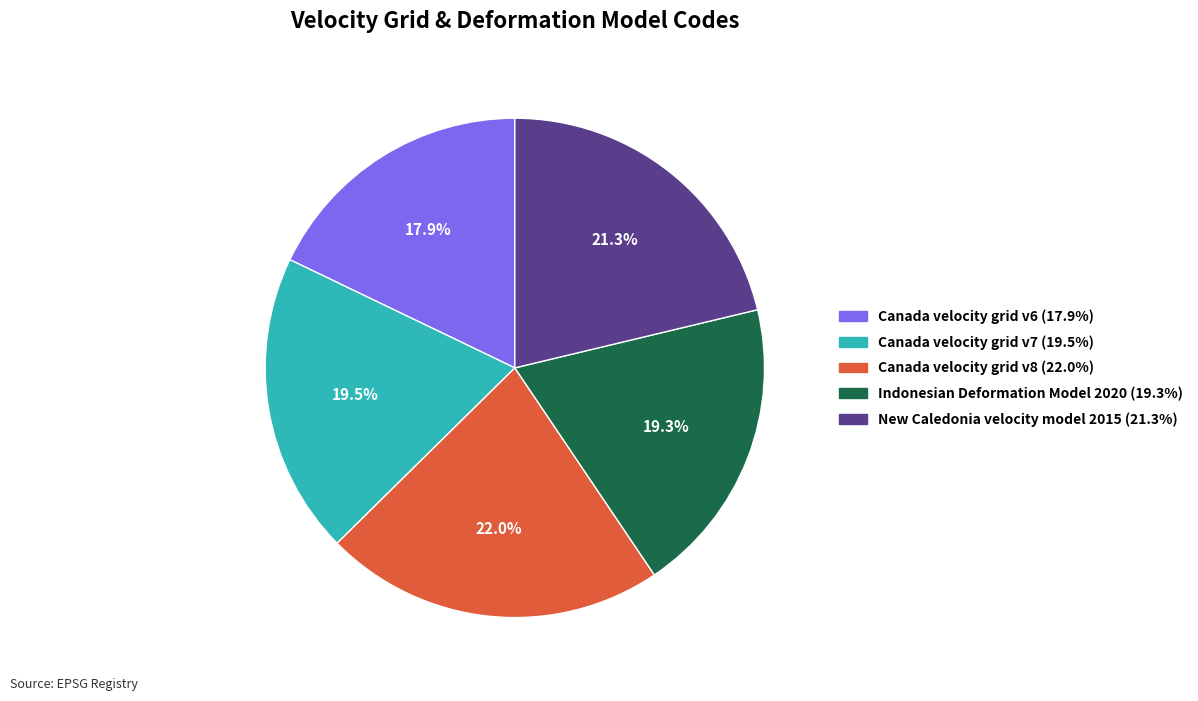

What percentage is the Indonesian Deformation Model 2020 slice, to the nearest percent?

19%